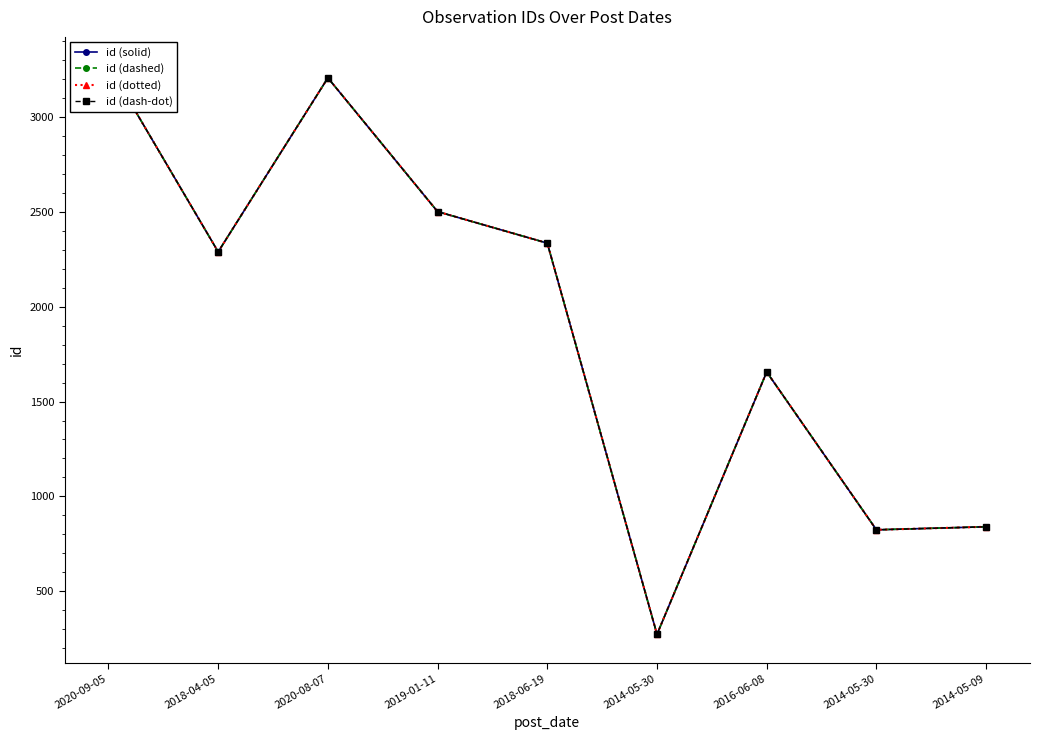

At which label is id (solid) closest to 1772?

2016-06-08